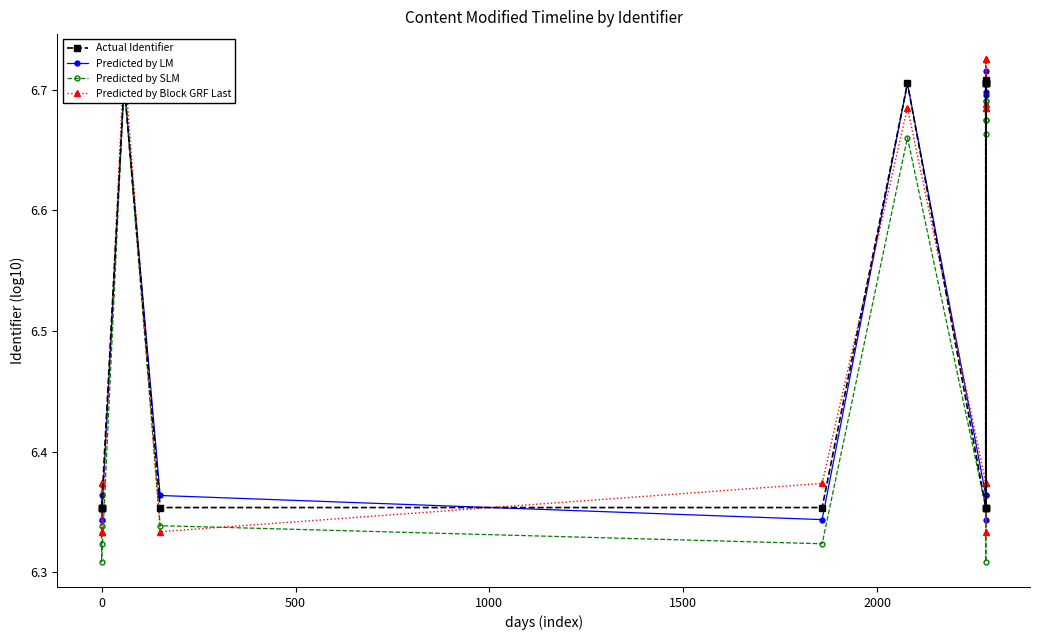

Reading left to right, what are all the values shown in this chart?

Actual Identifier: 6.4	6.4	6.4	6.4	6.7	6.4	6.4	6.7	6.4	6.7	6.7	6.4	6.4	6.7	6.7	6.7
Predicted by LM: 6.3	6.4	6.4	6.3	6.7	6.4	6.3	6.7	6.4	6.7	6.7	6.4	6.3	6.7	6.7	6.7
Predicted by SLM: 6.4	6.3	6.3	6.3	6.7	6.3	6.3	6.7	6.4	6.7	6.7	6.3	6.4	6.7	6.7	6.7
Predicted by Block GRF Last: 6.4	6.3	6.4	6.3	6.7	6.3	6.4	6.7	6.4	6.7	6.7	6.3	6.4	6.7	6.7	6.7